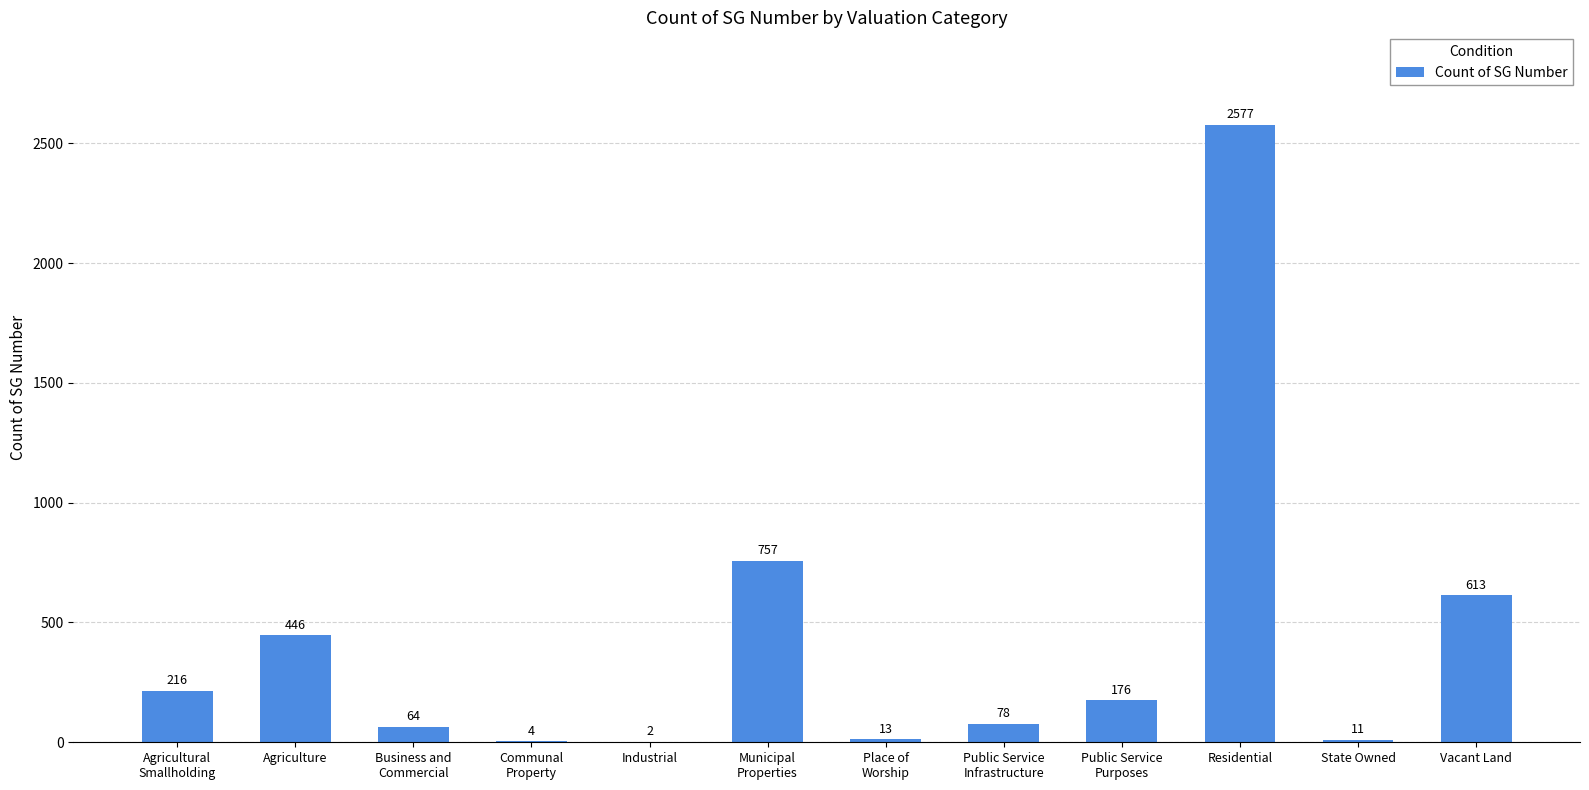

The value at Agriculture is 446. True or false?

True